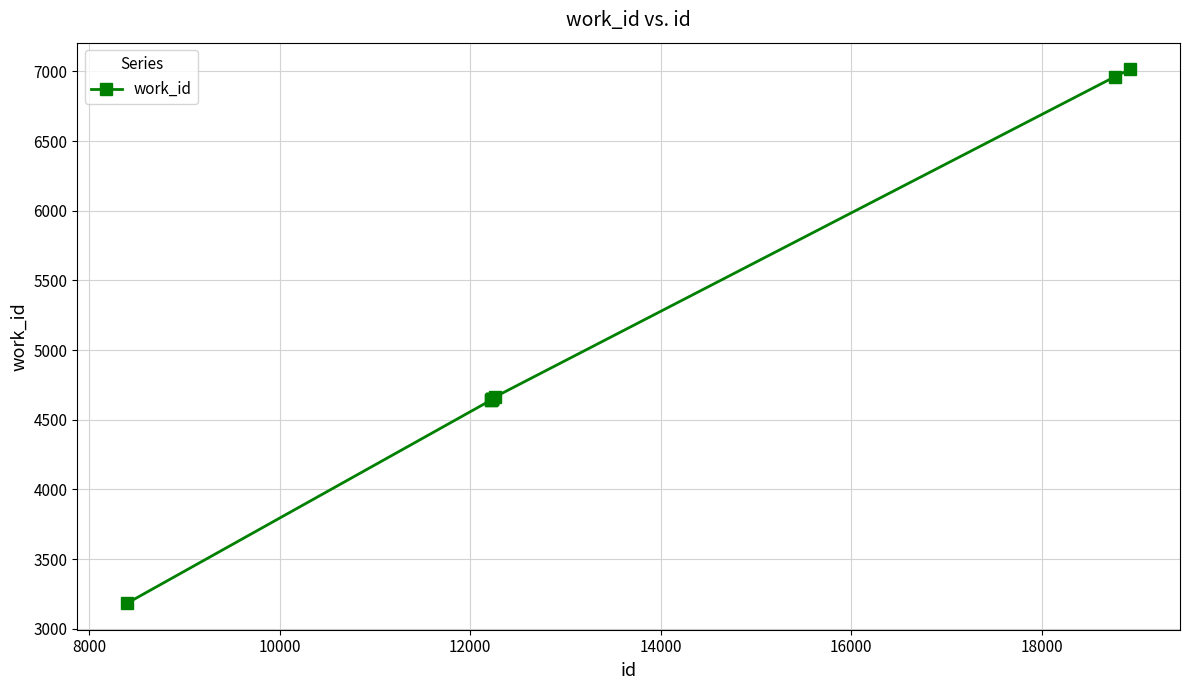

Count the number of categories in the chart.

10